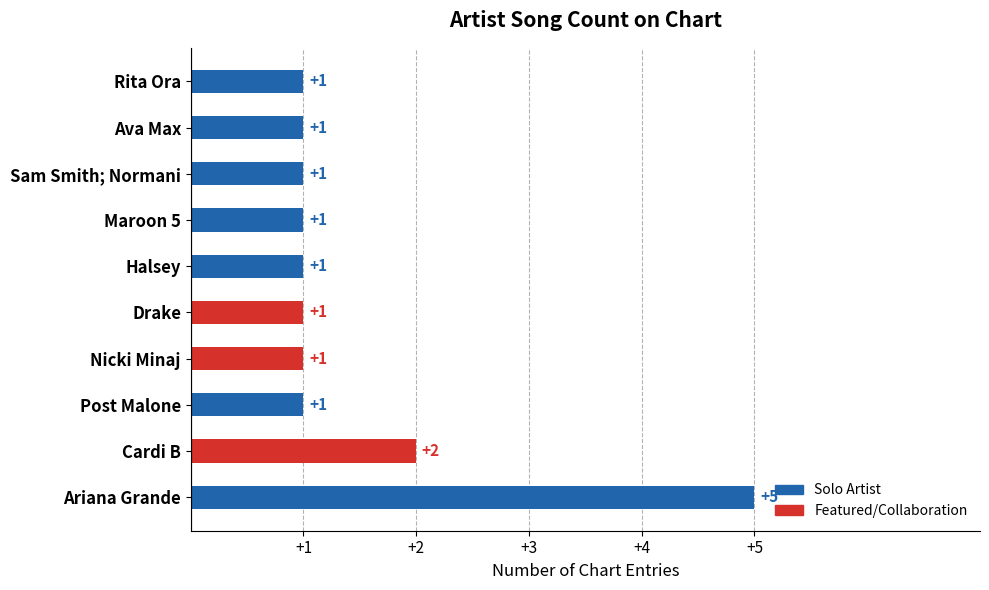

What is the difference between the maximum and minimum values?

4